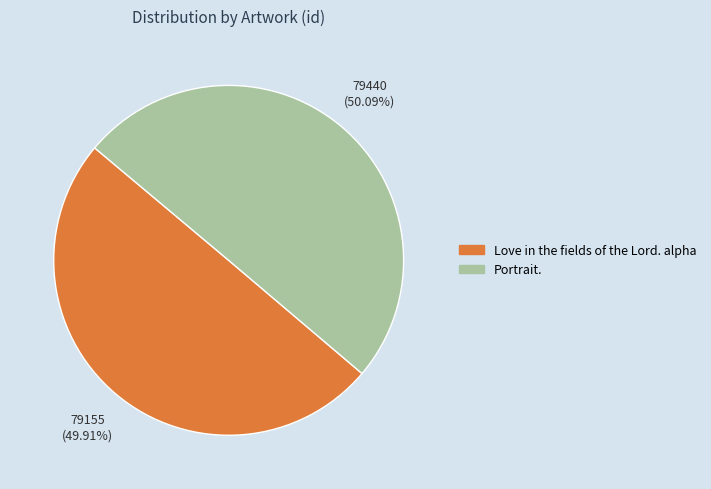

Do Portrait. and Love in the fields of the Lord. alpha together represent more than half of the pie?

Yes